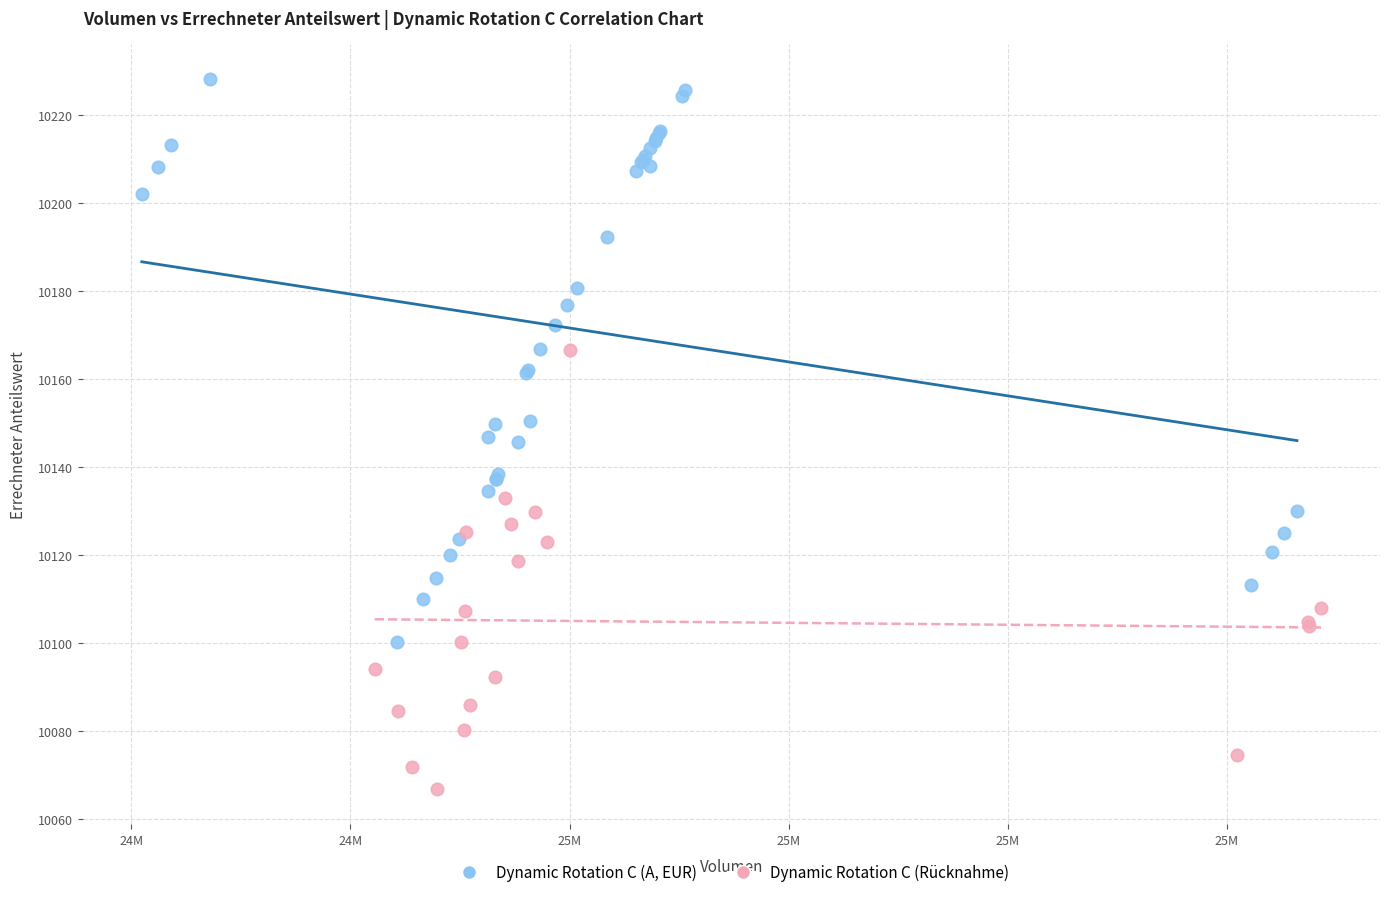

Which series contains the lowest Y value?

Dynamic Rotation C (Rücknahme)